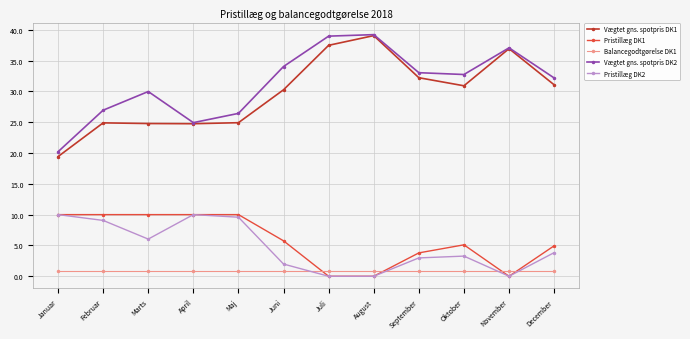

What is the value of the Pristillæg DK2 point at the 3rd from the left?

6.0